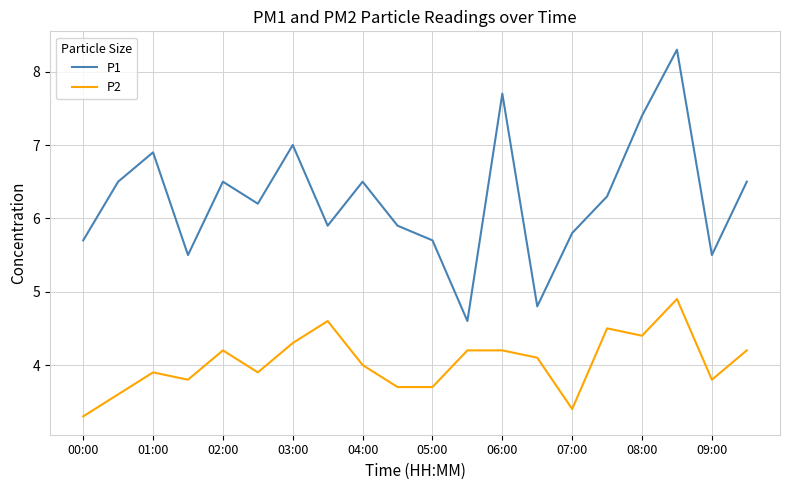

In P1, how many points are lower than both neighbors (excluding endpoints)?

6